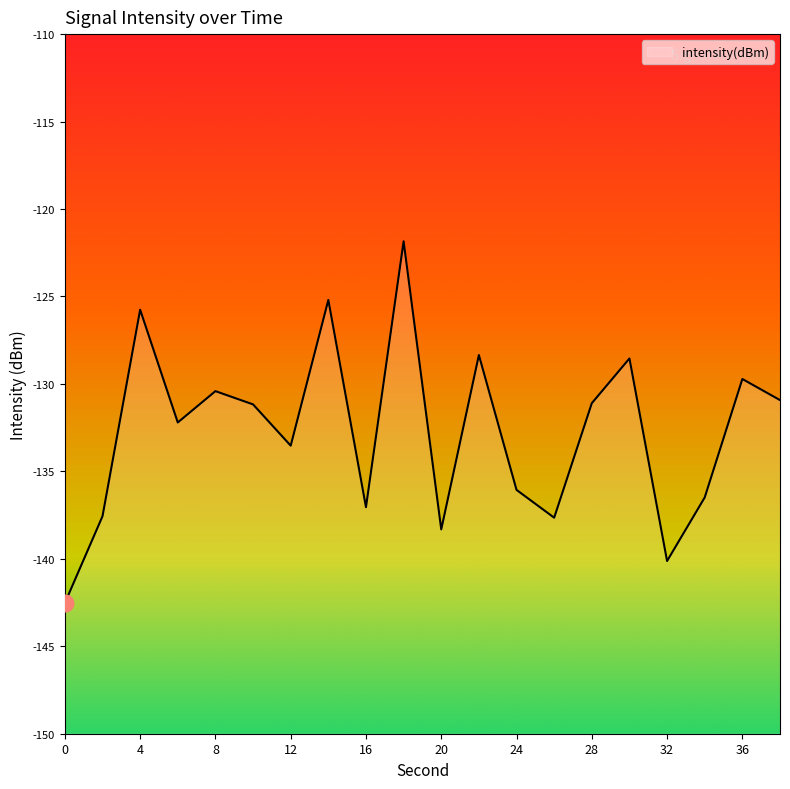

The chart shows a value of -78.7 at 26. True or false?

False